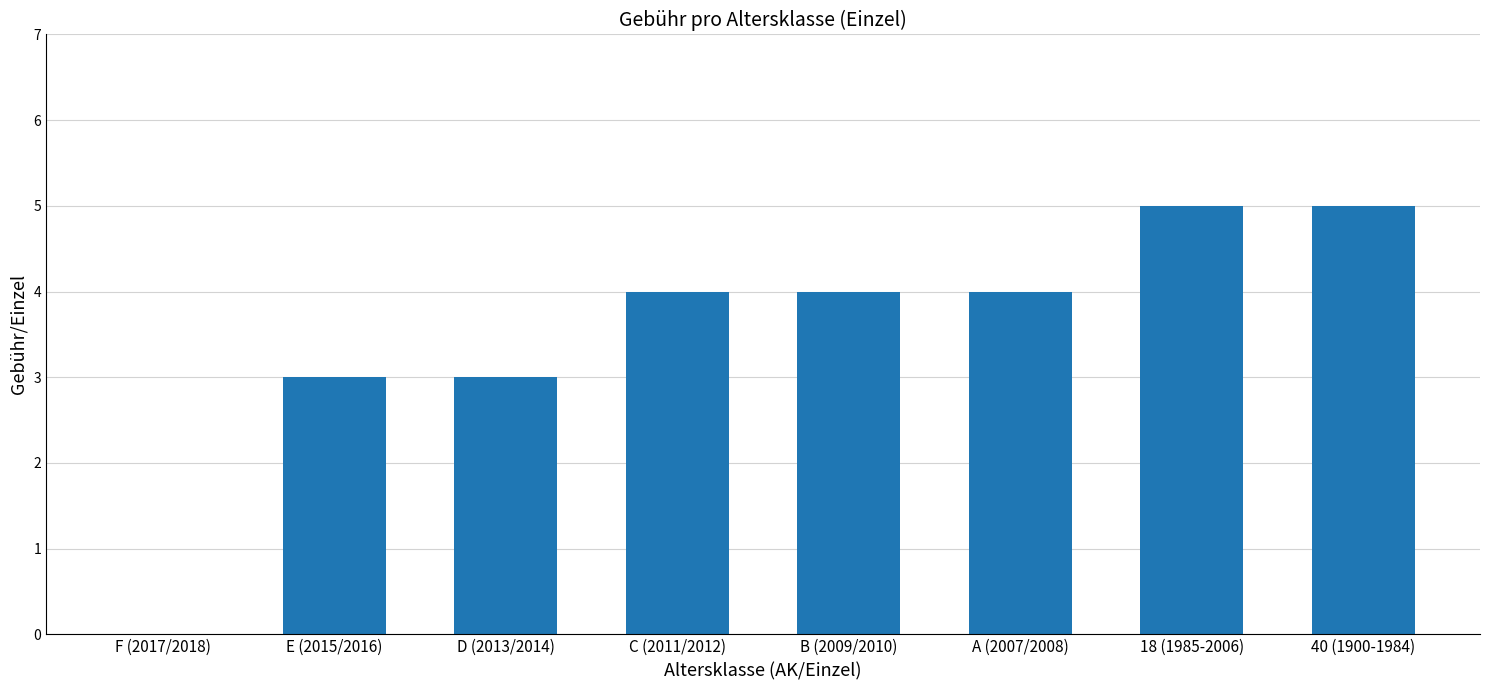

What is the average value?

4